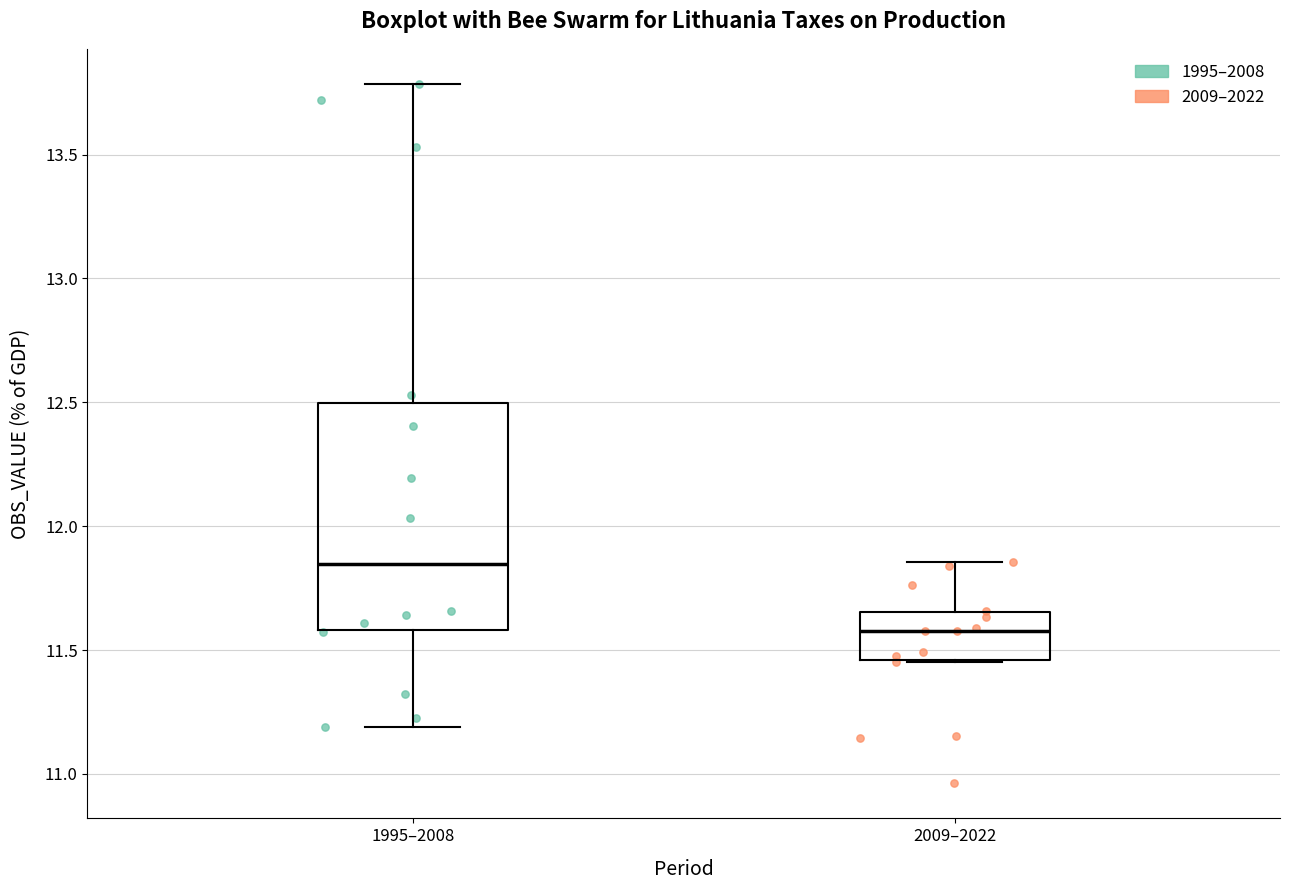

Which box has the highest median line?

1995–2008